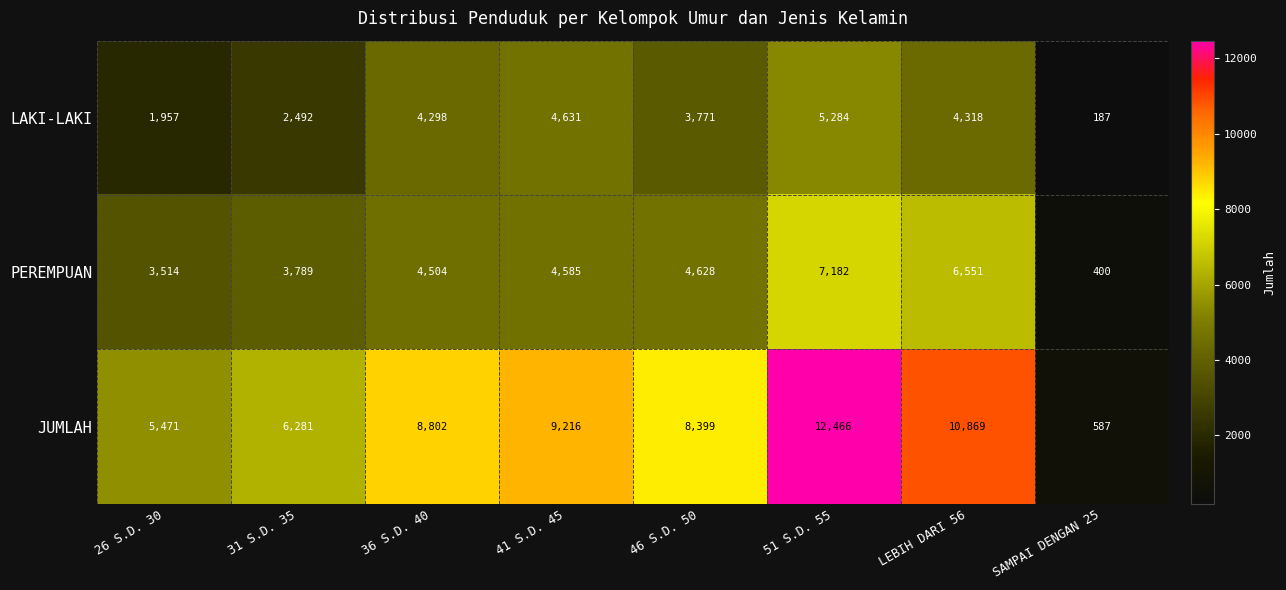

List the labels in order of JUMLAH value, largest first.

51 S.D. 55, LEBIH DARI 56, 41 S.D. 45, 36 S.D. 40, 46 S.D. 50, 31 S.D. 35, 26 S.D. 30, SAMPAI DENGAN 25